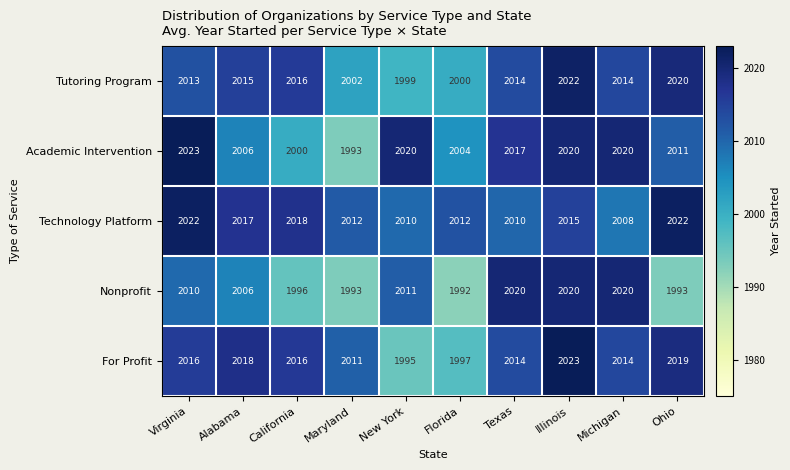

What is the greatest value displayed?

2023